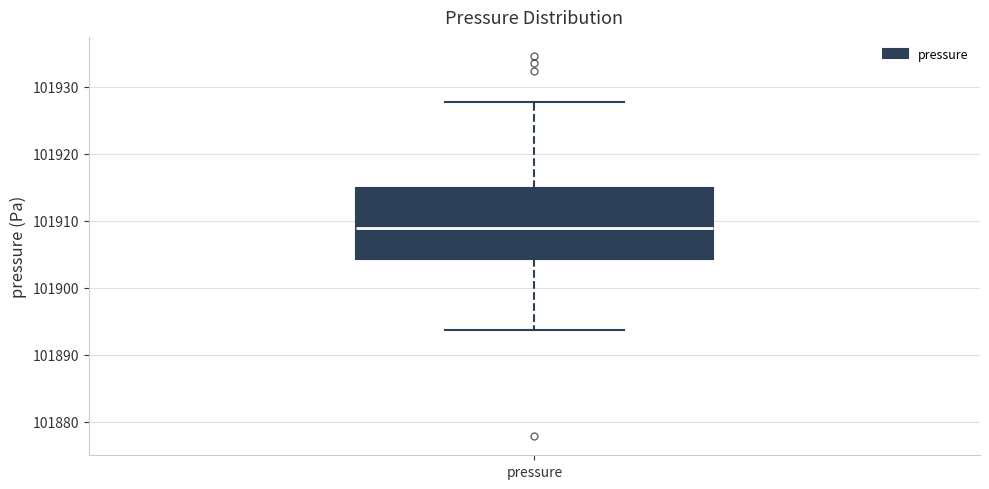

Where does the lower whisker of the box for pressure end on the y-axis? The values are not printed on the chart, so give them approximately, as read against the axis.

101894